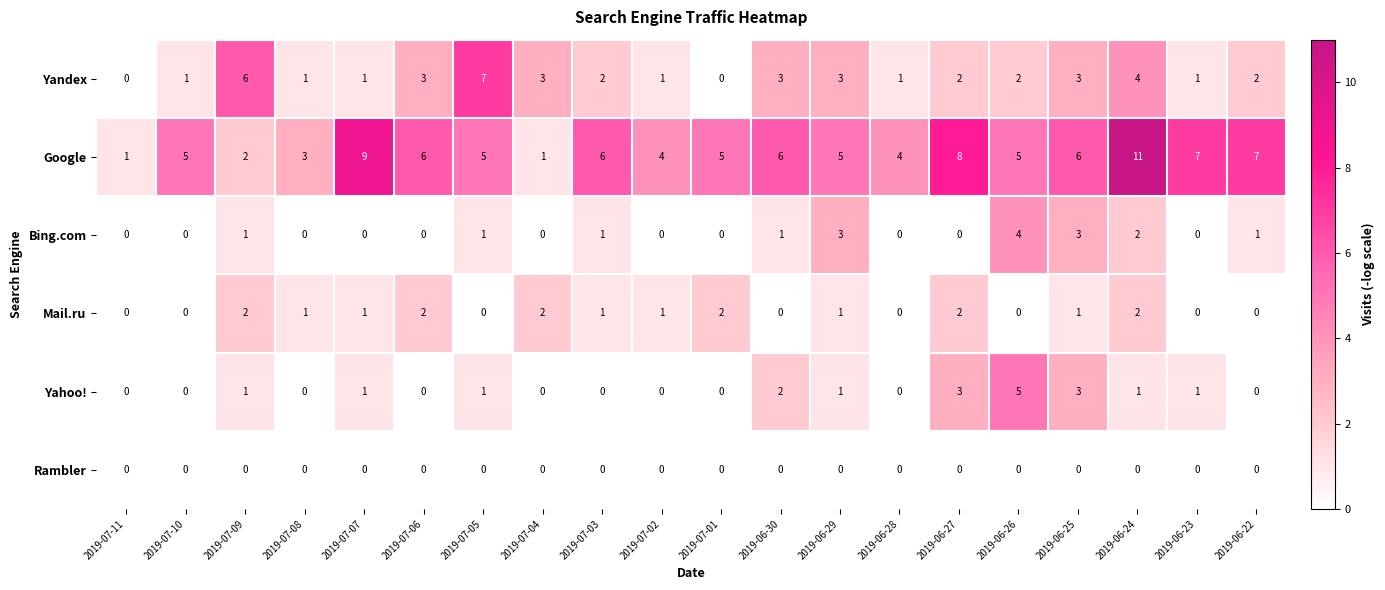

Which category has the highest value across all series?

2019-06-24